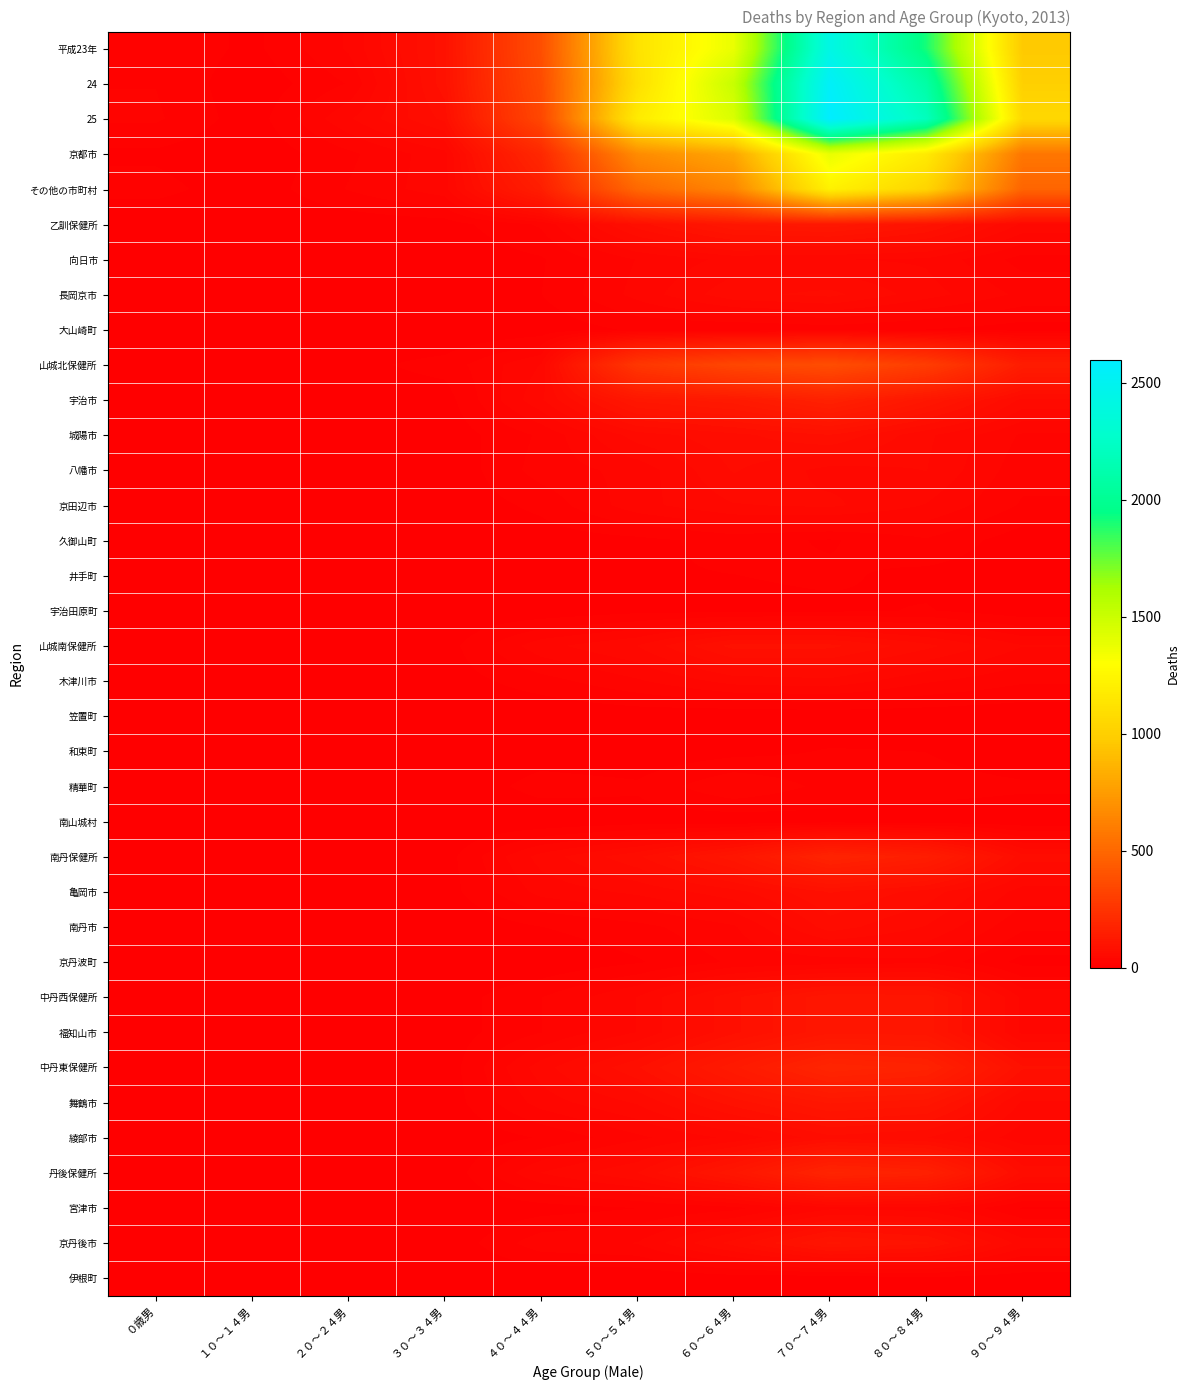

How many data points does each series have?

10